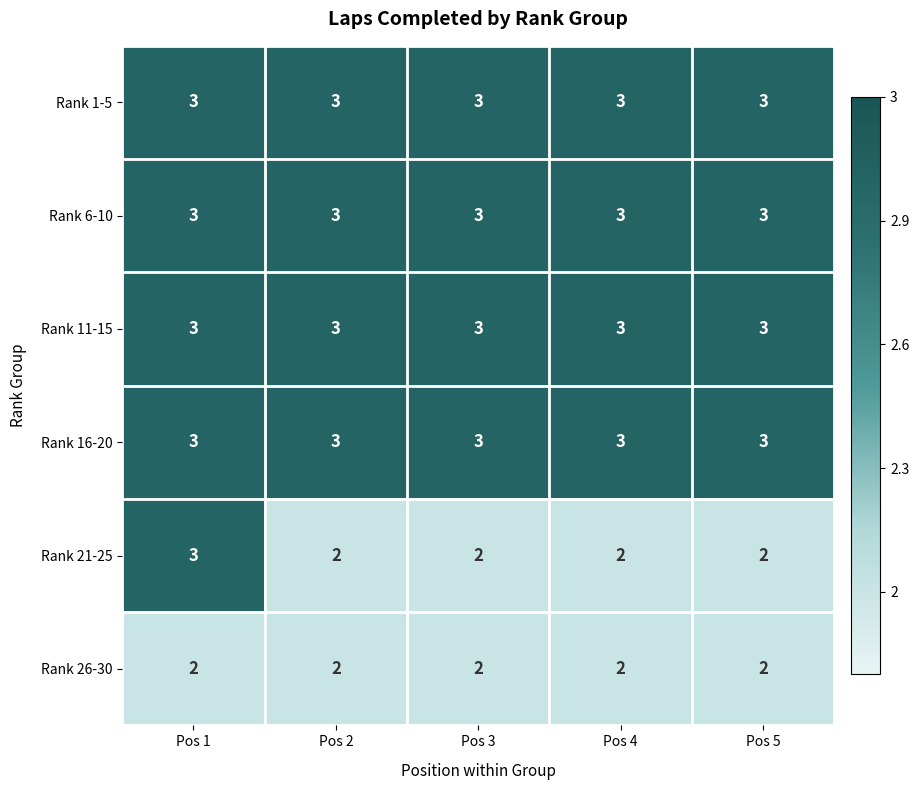

Which series changed the most between Pos 1 and Pos 5?

Rank 21-25